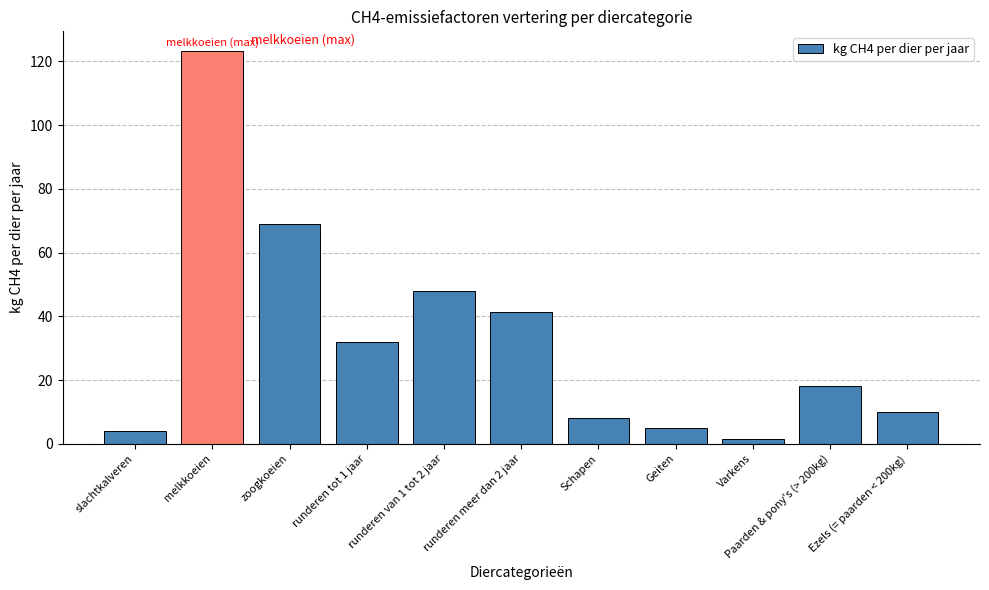

Reading left to right, extract all data points from this chart.

slachtkalveren=4.1	melkkoeien=123.3	zoogkoeien=68.9	runderen tot 1 jaar=31.9	runderen van 1 tot 2 jaar=47.8	runderen meer dan 2 jaar=41.4	Schapen=8.0	Geiten=5.0	Varkens=1.5	Paarden & pony's (> 200kg)=18.0	Ezels (= paarden < 200kg)=10.0